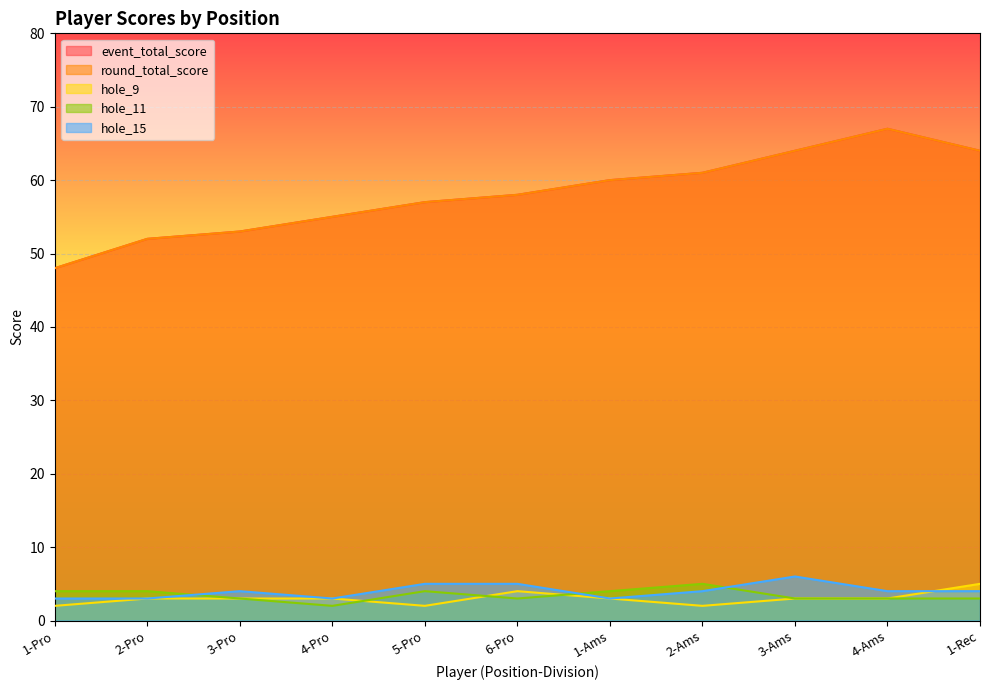

What is the maximum value for hole_15?

6